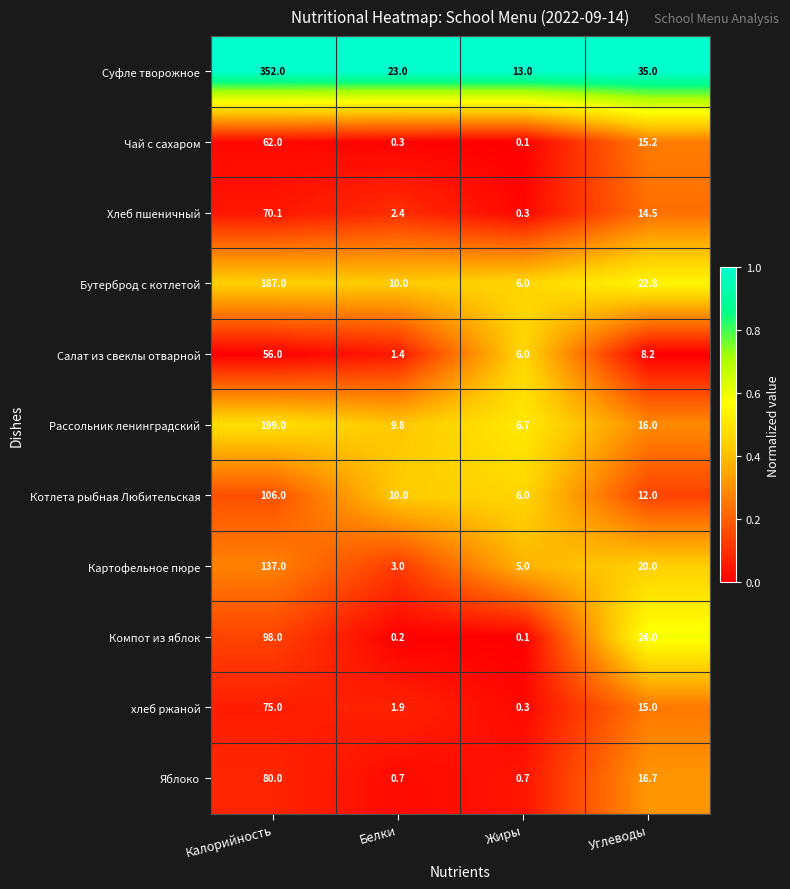

At which label does Хлеб пшеничный reach its minimum?

Жиры